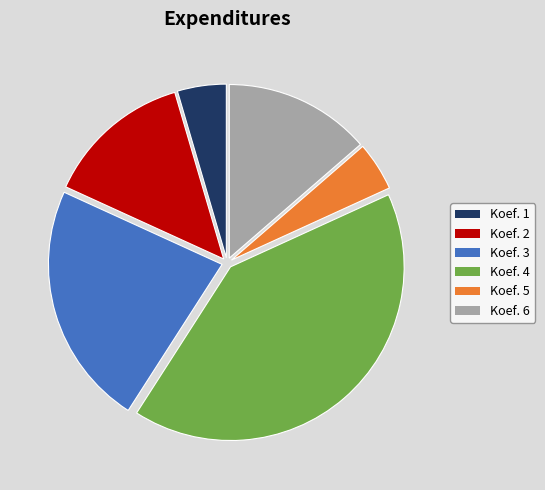

True or false: Koef. 6 accounts for 14% of the total.

True